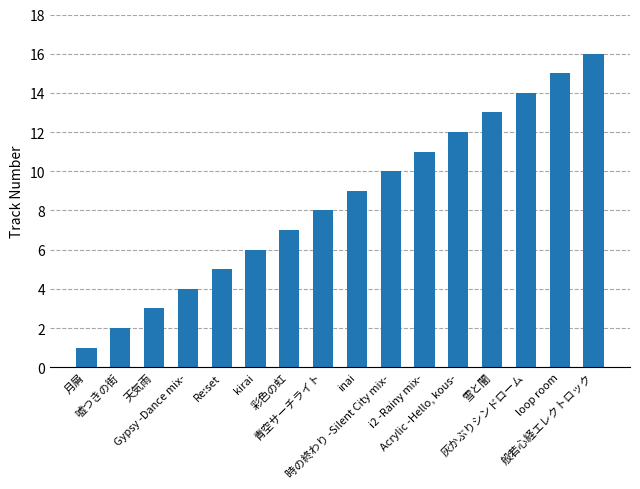

What is the label of the 7th bar from the left?

彩色の虹